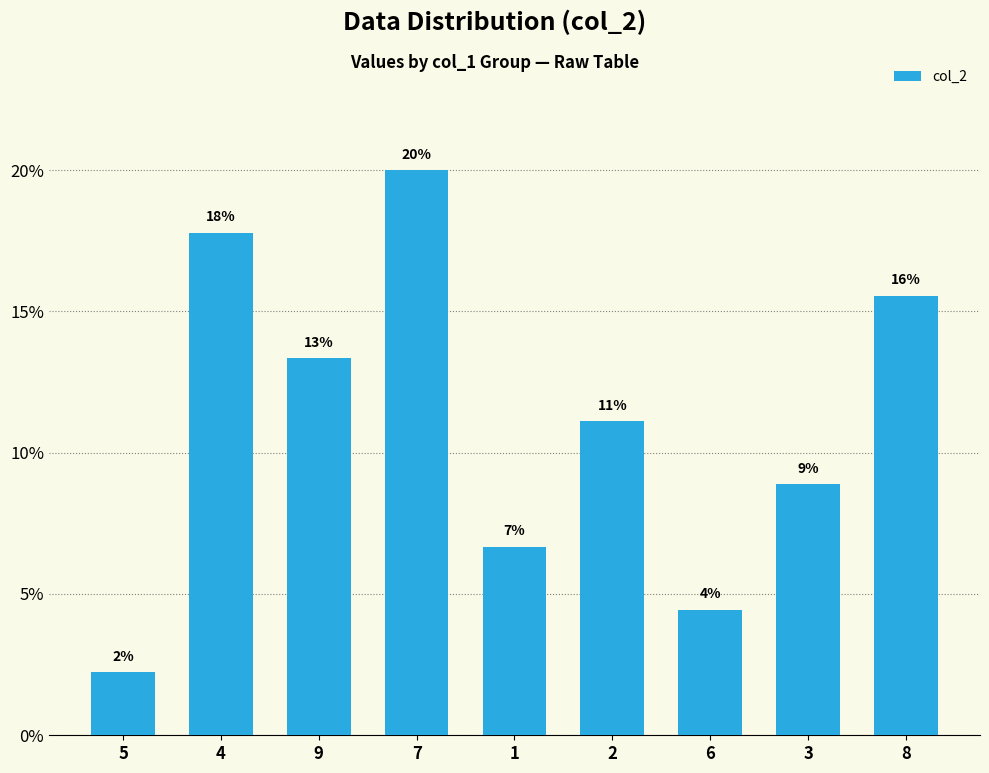

Reading left to right, extract all data points from this chart.

5=2.2	4=17.8	9=13.3	7=20.0	1=6.7	2=11.1	6=4.4	3=8.9	8=15.6